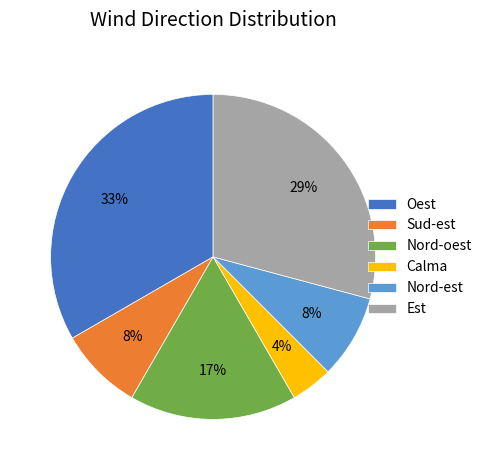

To the nearest percent, what is the combined percentage of Est and Sud-est?

37%